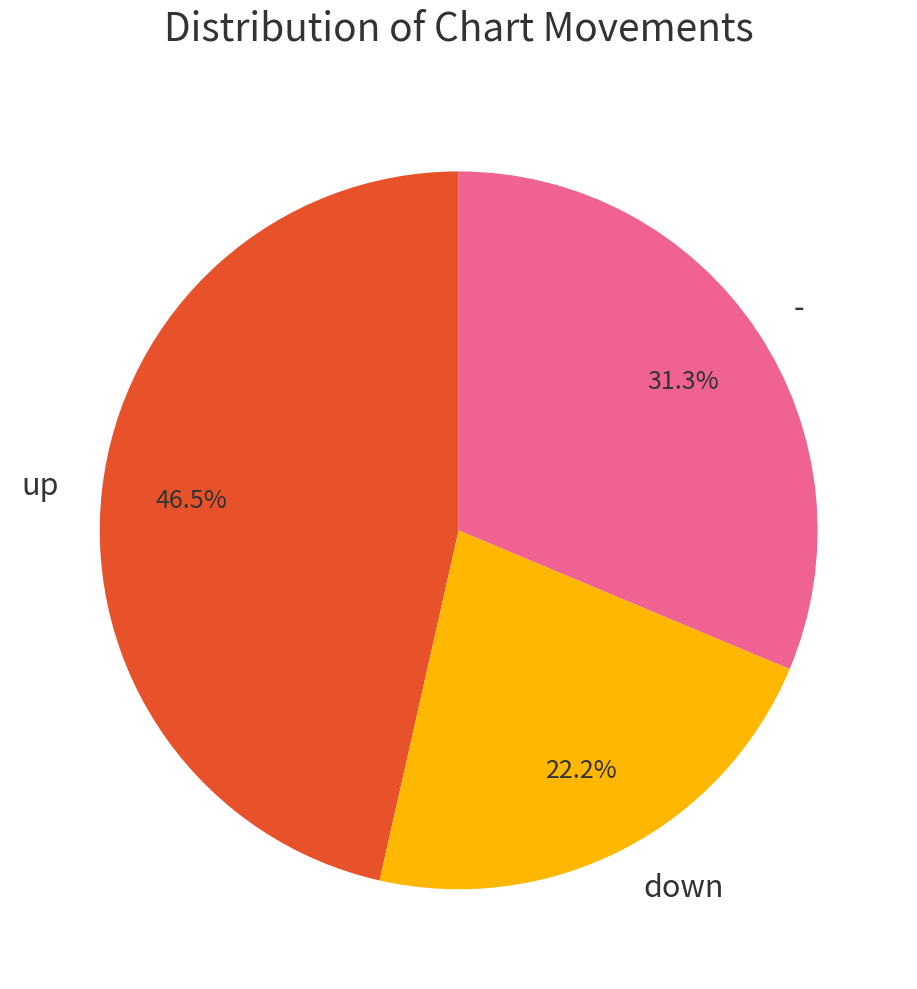

Which slice is the largest?

up